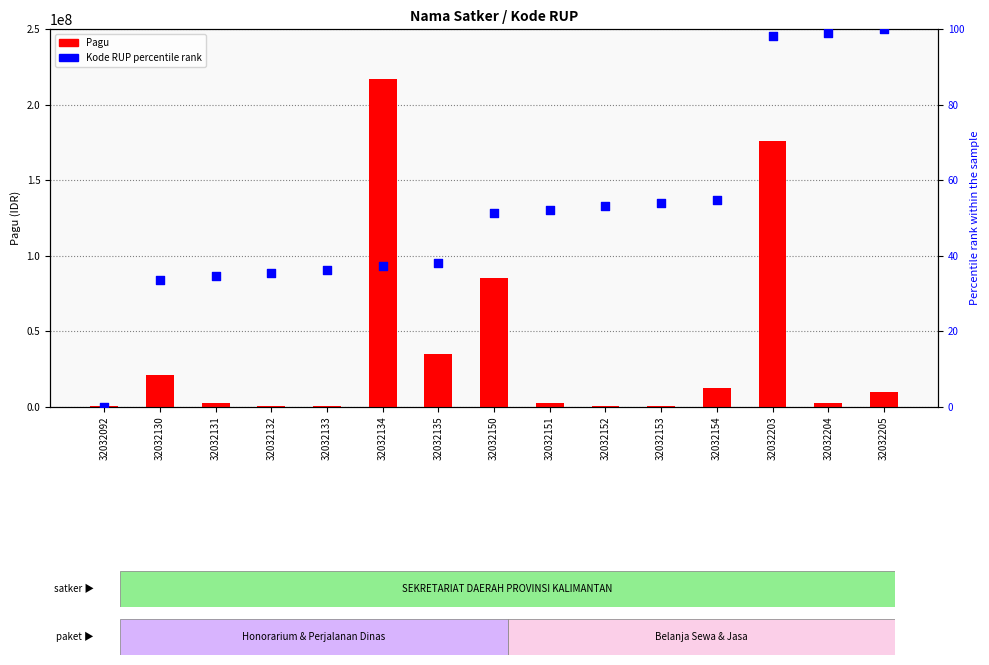

Which series has the widest spread of Y values?

Pagu